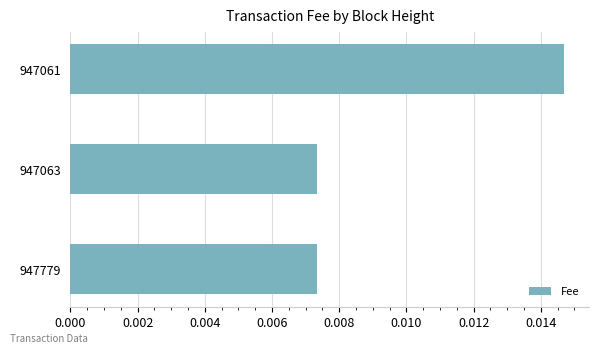

Count the values in the range 0 to 1.

3